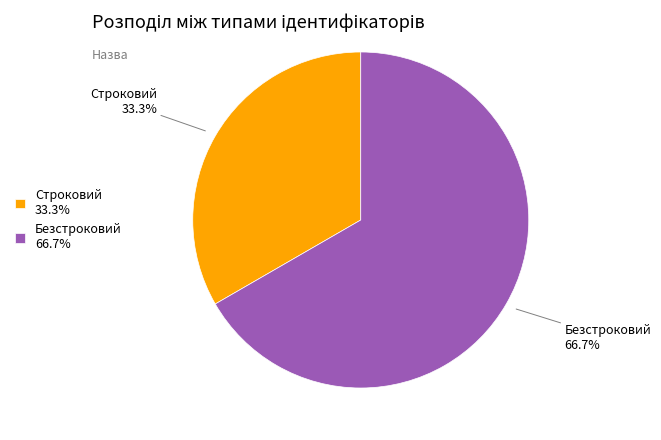

Between Безстроковий and Строковий, which is larger?

Безстроковий